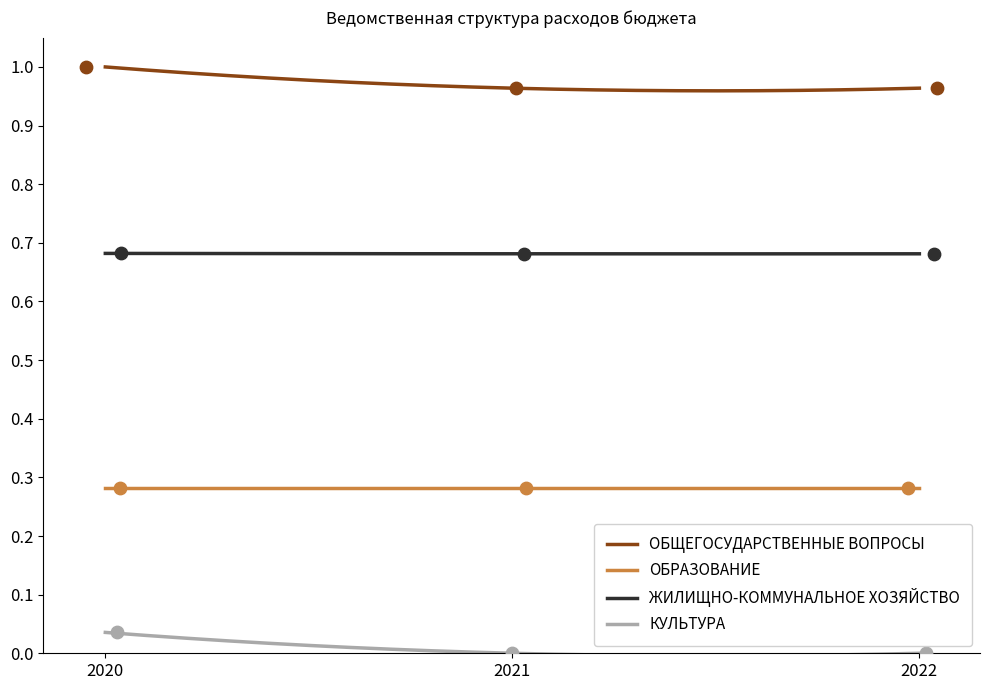

At how many categories does at least one series exceed 0?

3